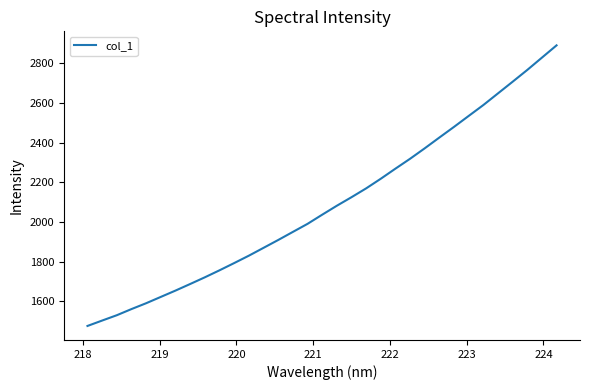

What is the difference between the maximum and minimum values?

1415.2